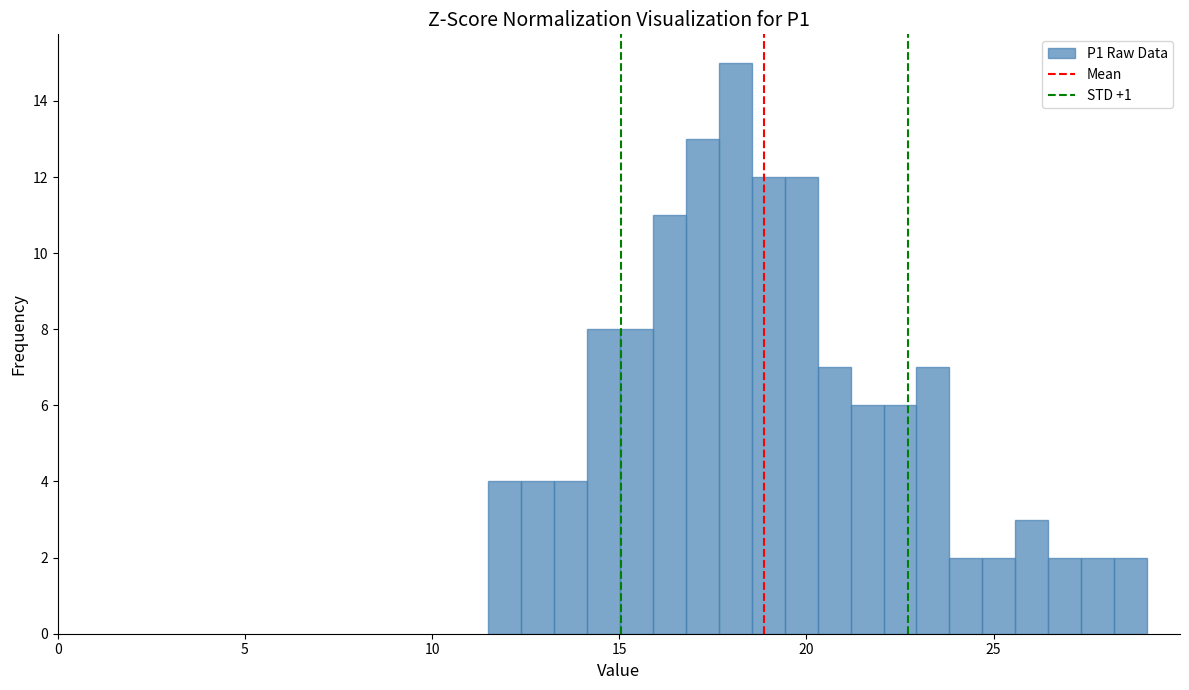

Around what value on the x-axis is the tallest bar? Give the approximate position of its centre, as read against the axis.

18.0